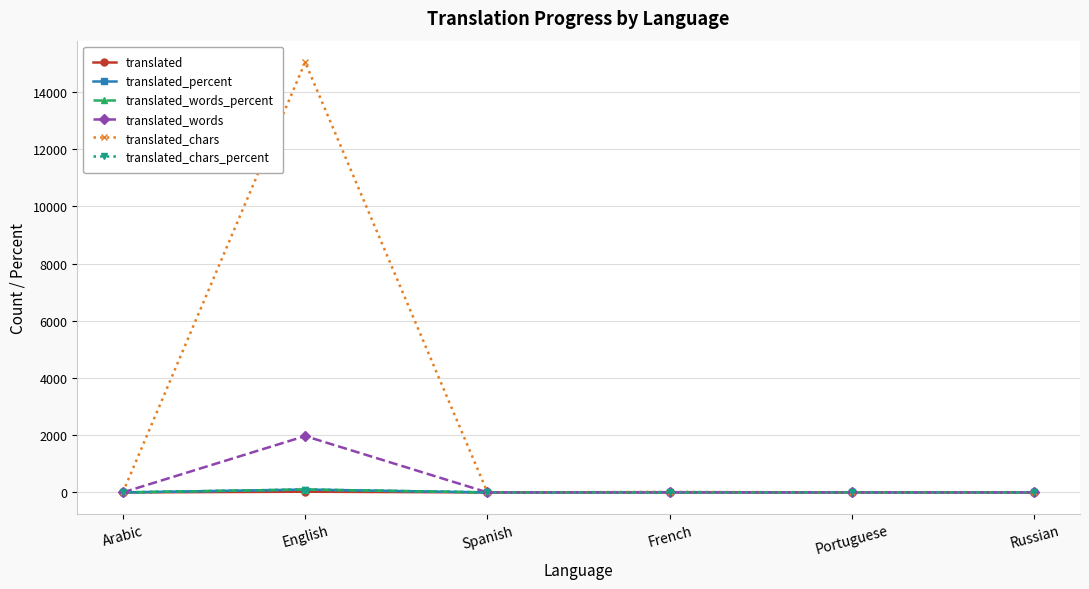

Does the chart display data point markers on the line(s)?

Yes